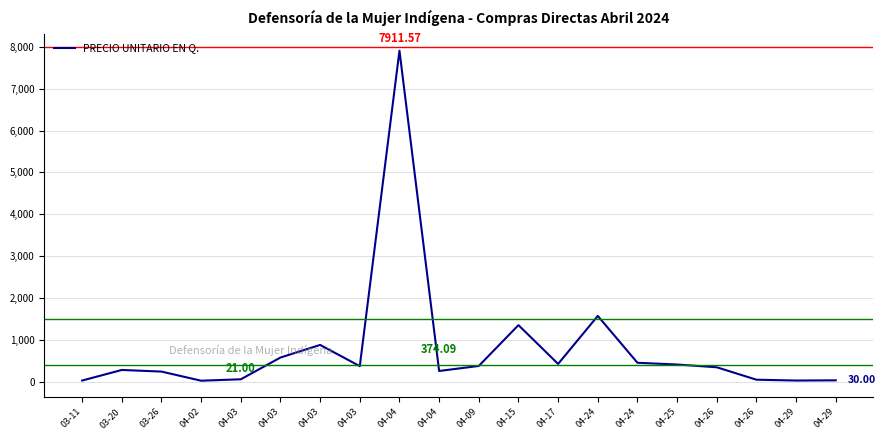

What is the sum of the values at 04-03 and 04-29?

599.9